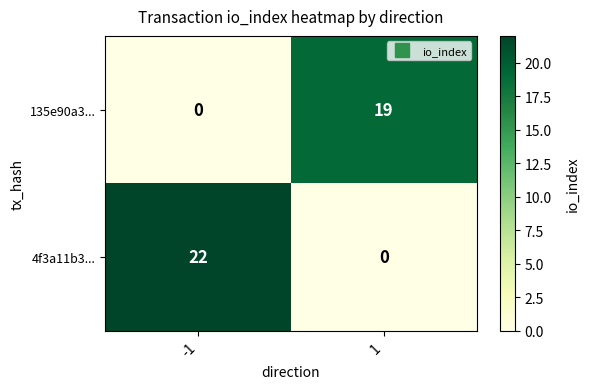

How many values in the 4f3a11b3... series are below 22?

1